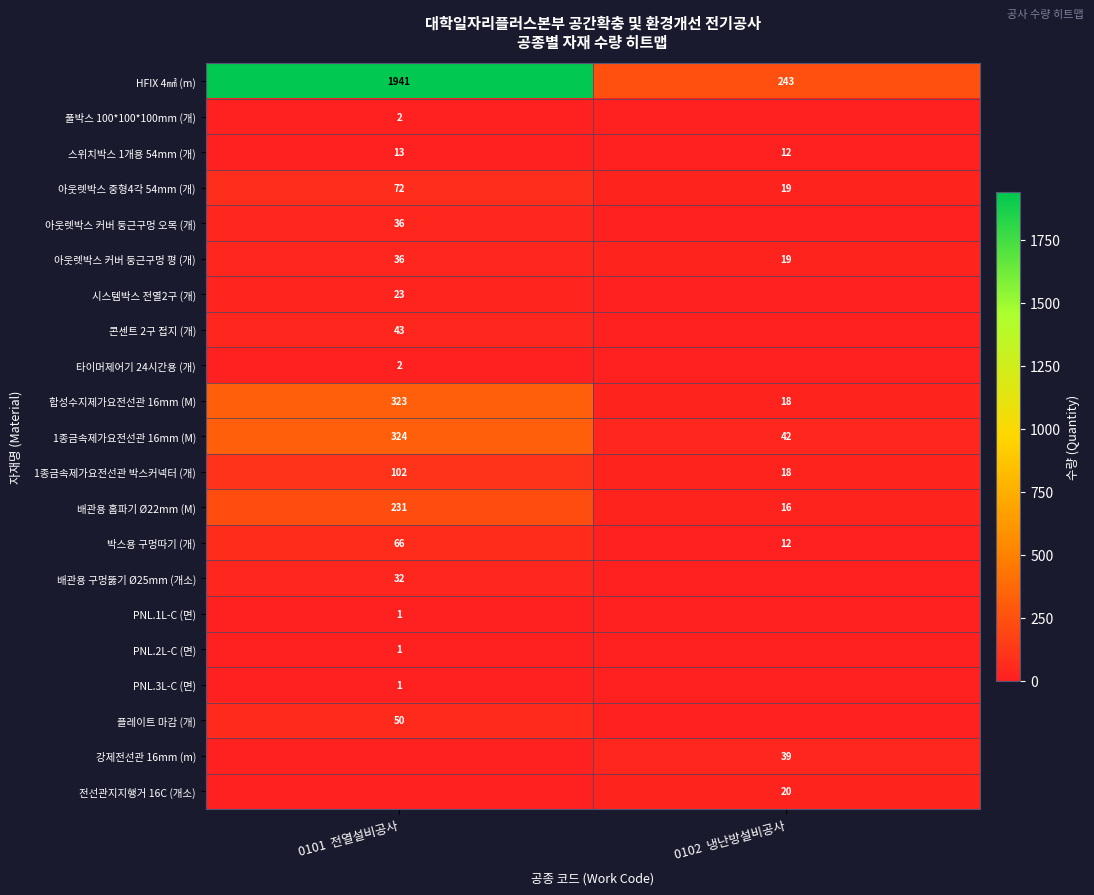

What is the sum of all 아웃렛박스 커버 둥근구멍 평 (개) values?

55